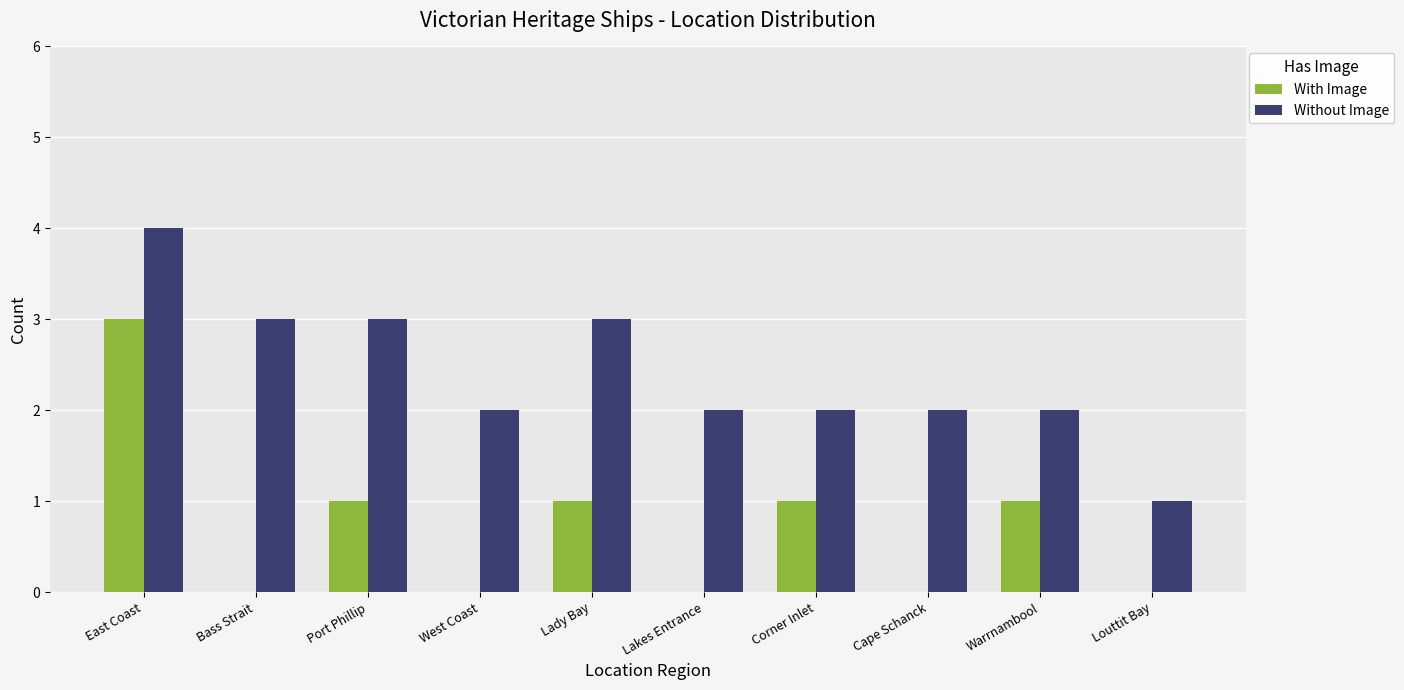

What is the difference between the With Image values at Louttit Bay and East Coast?

3